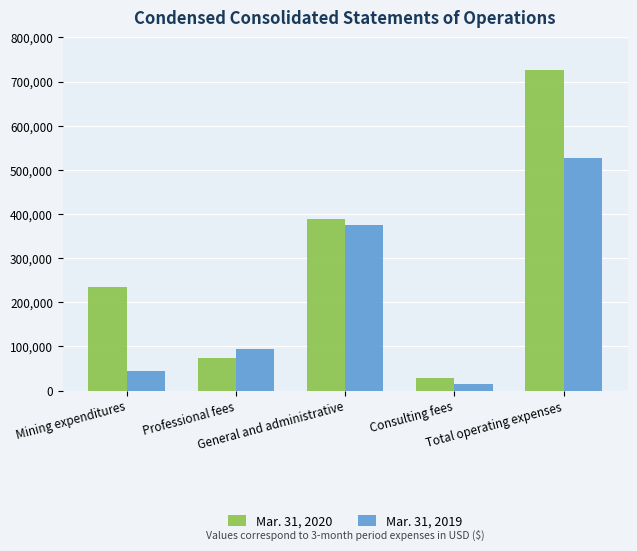

The value of Mar. 31, 2019 at Total operating expenses is 527136. True or false?

True